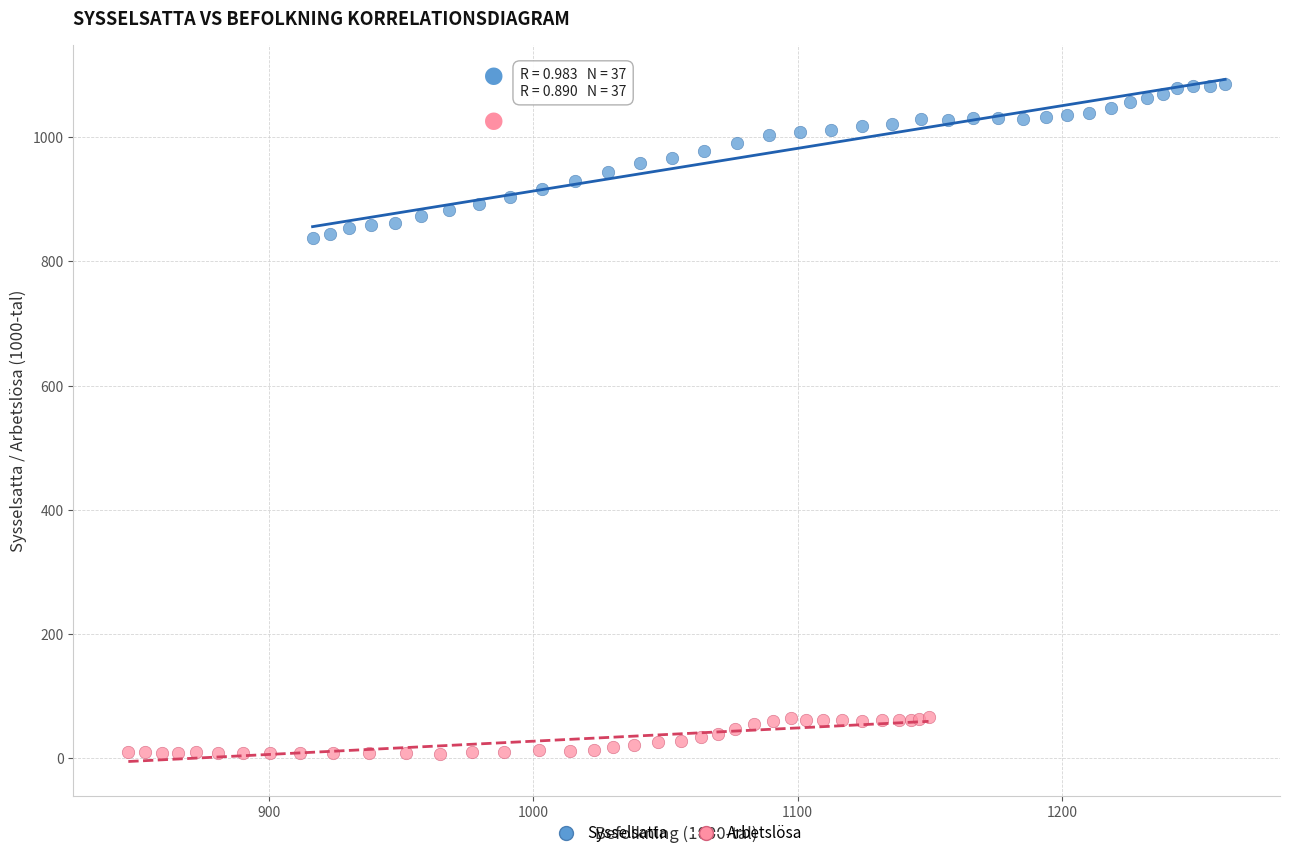

Which series has the largest Y range (max minus min)?

Sysselsatta